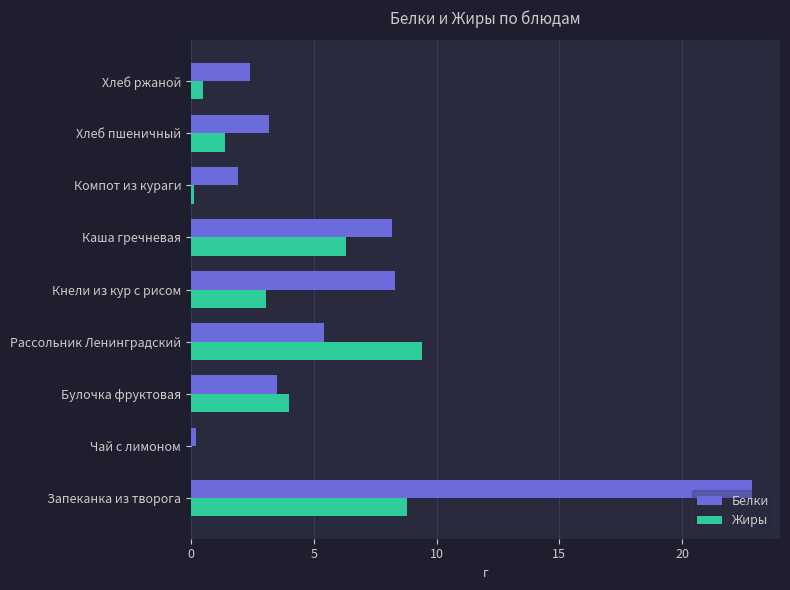

What is the greatest value displayed?

22.8